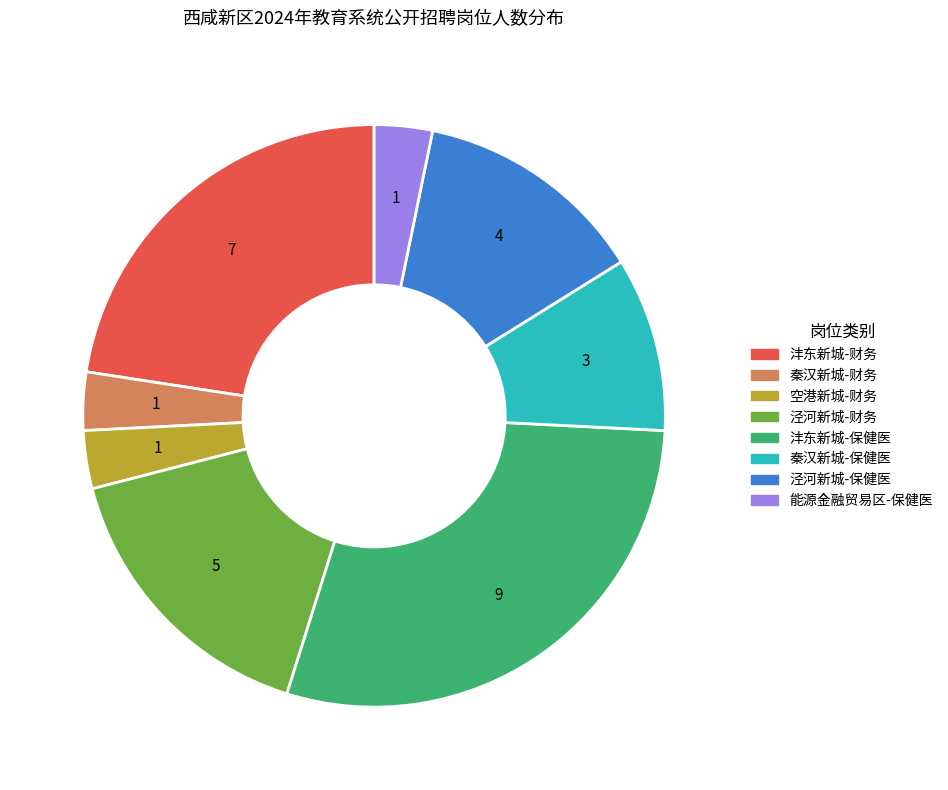

Approximately how many times larger is the value at 秦汉新城-保健医 compared to 泾河新城-财务?

0.6